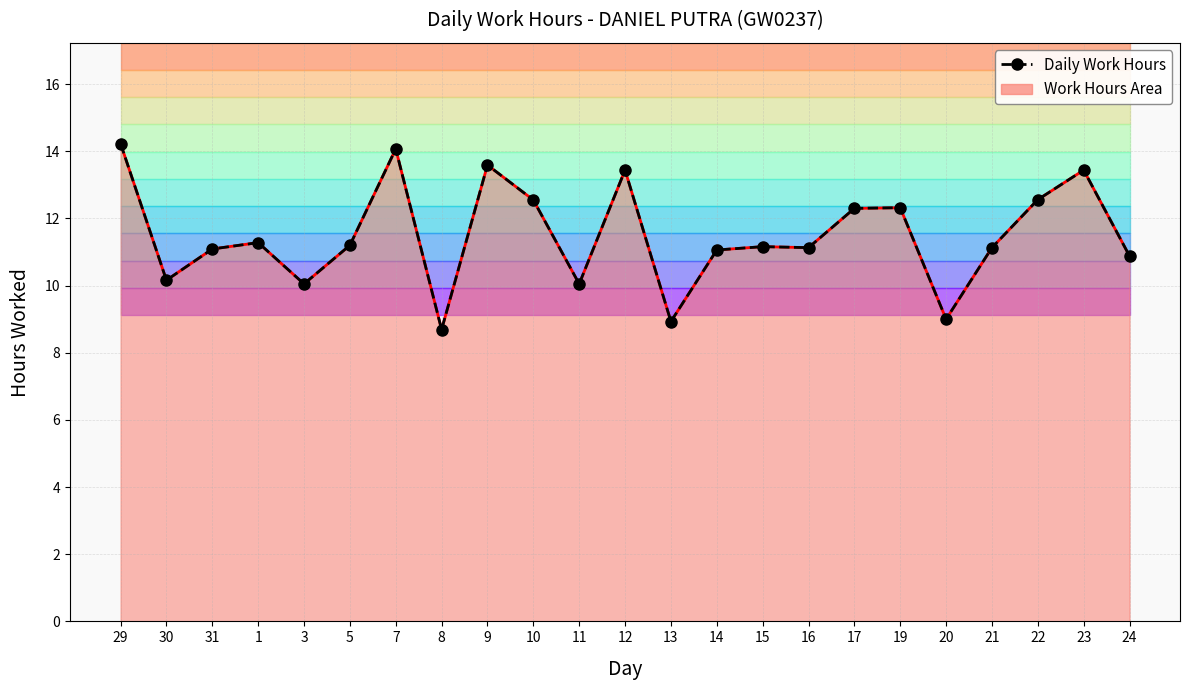

How many values exceed 11?

16